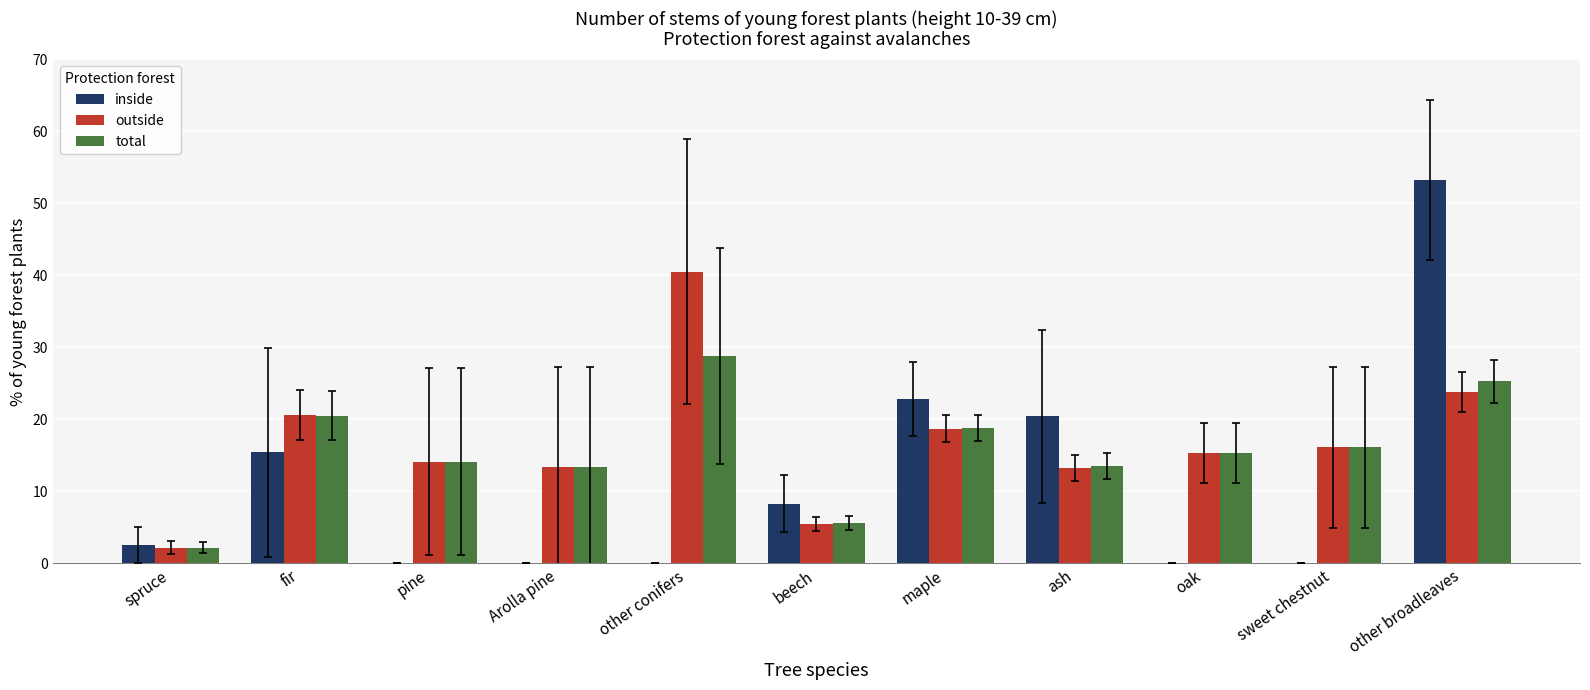

Is the value of outside at other broadleaves greater than the value of inside at other conifers?

Yes